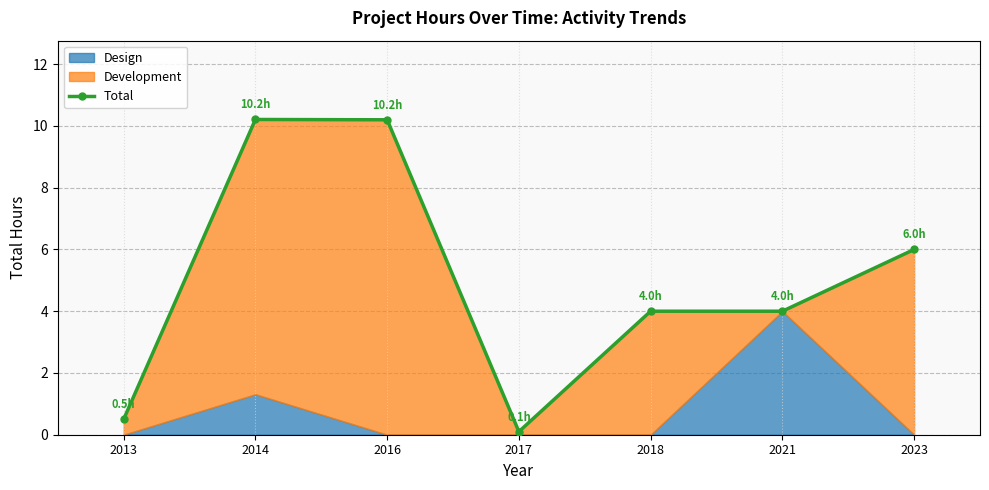

Reading left to right, transcribe all the data shown in this chart.

0.5	10.2	10.2	0.1	4.0	4.0	6.0